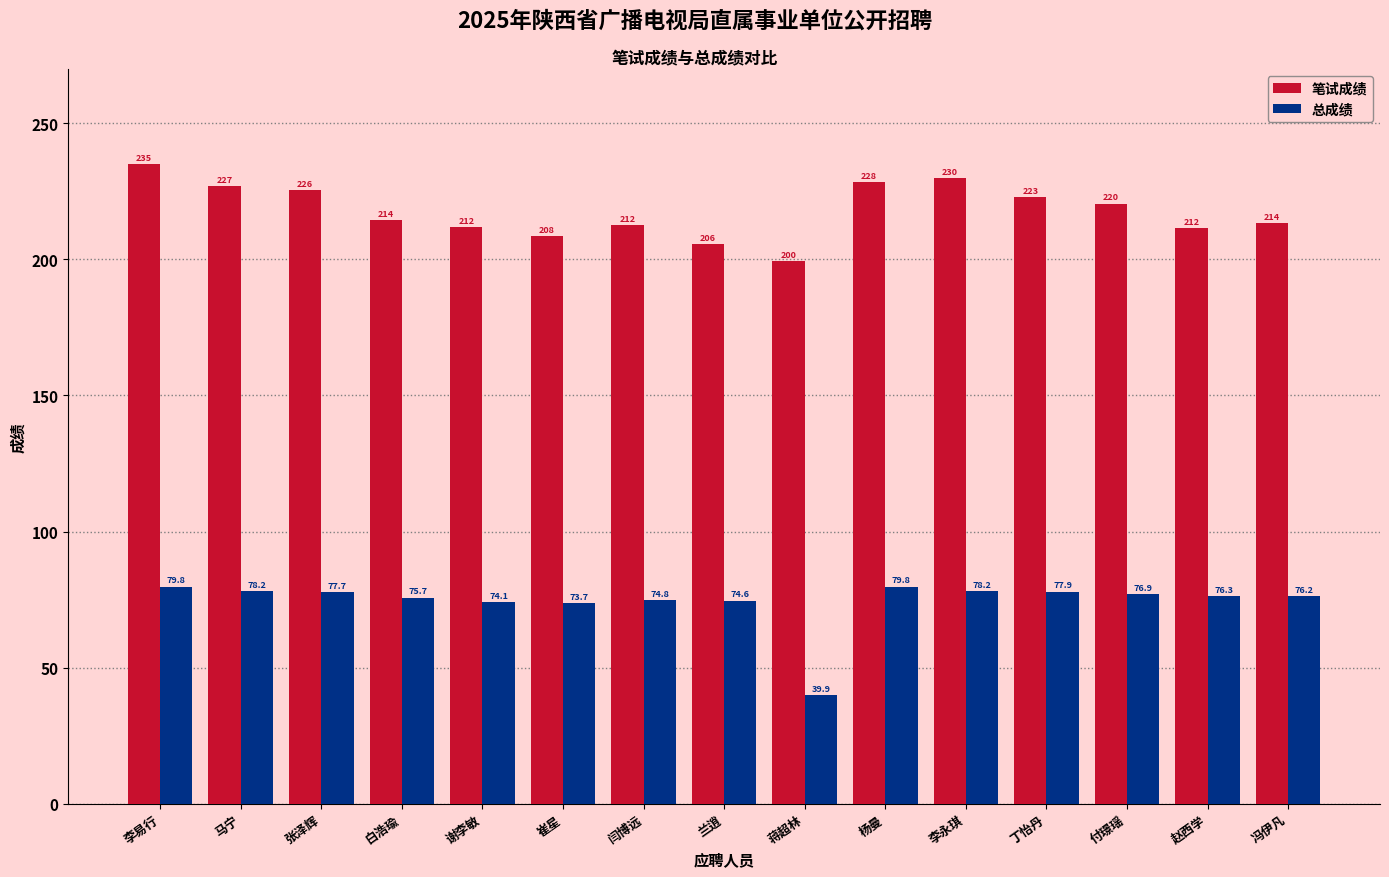

At 马宁, list the series in order from largest to smallest.

笔试成绩, 总成绩